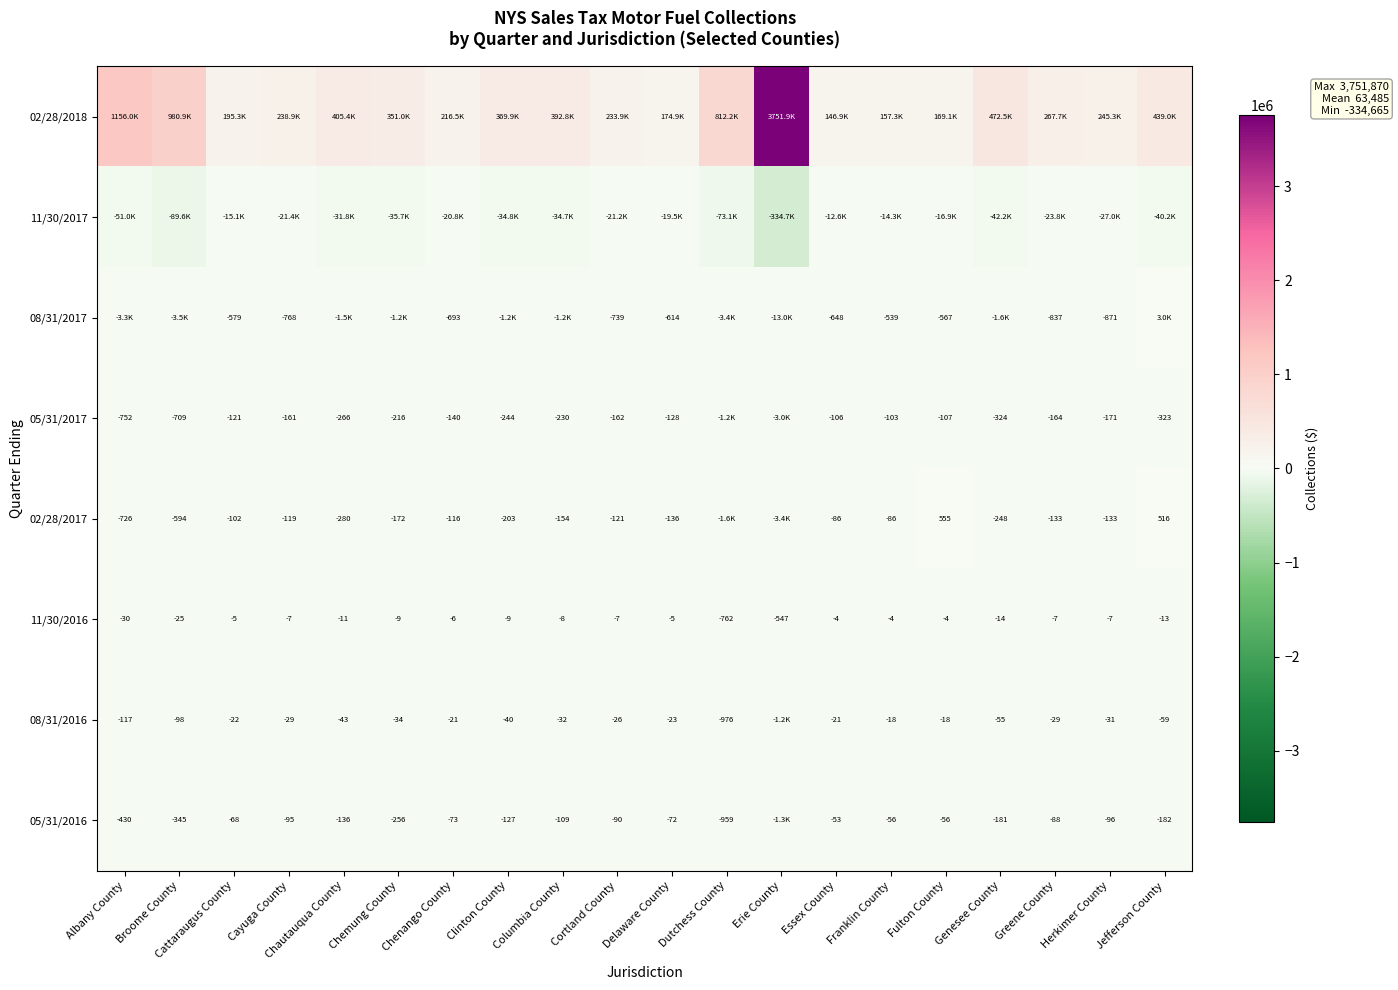

Which category has the lowest value across all series?

Erie County